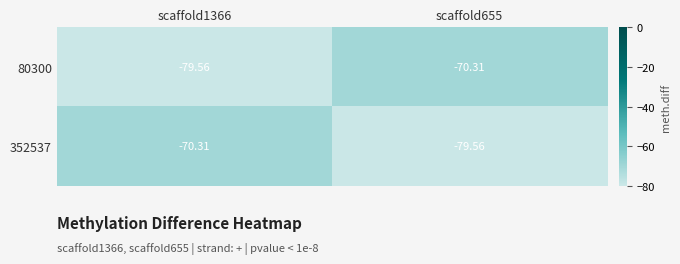

How many categories are shown in the chart?

2